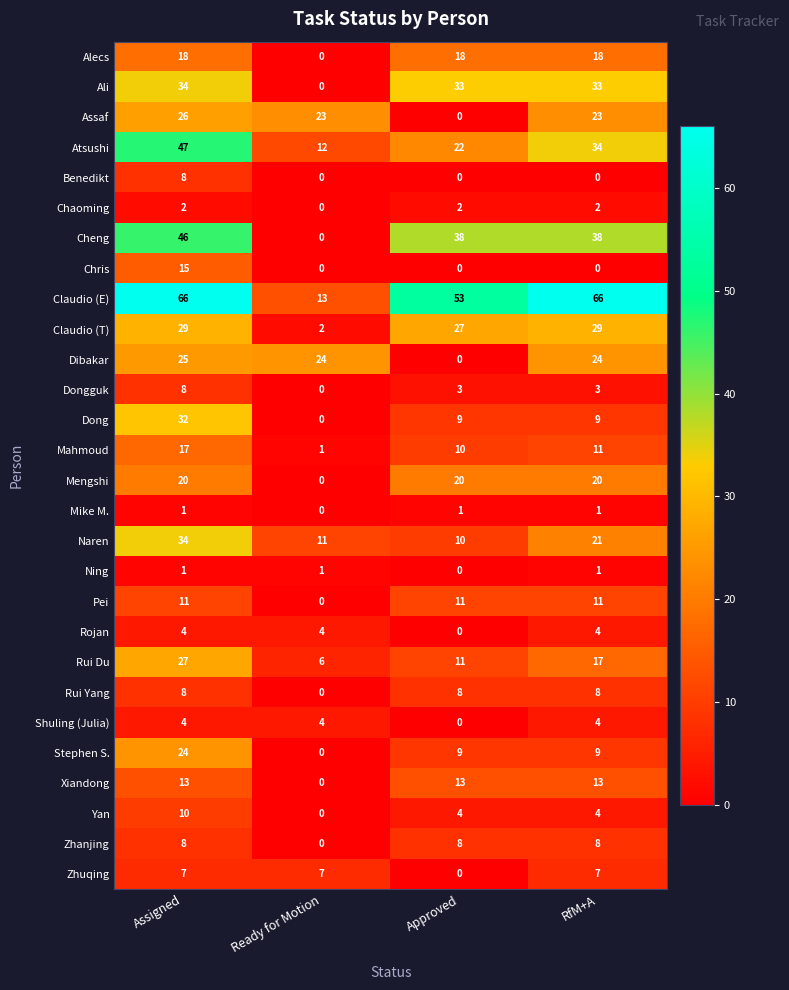

Is it true that Zhanjing equals 5 at RfM+A?

False